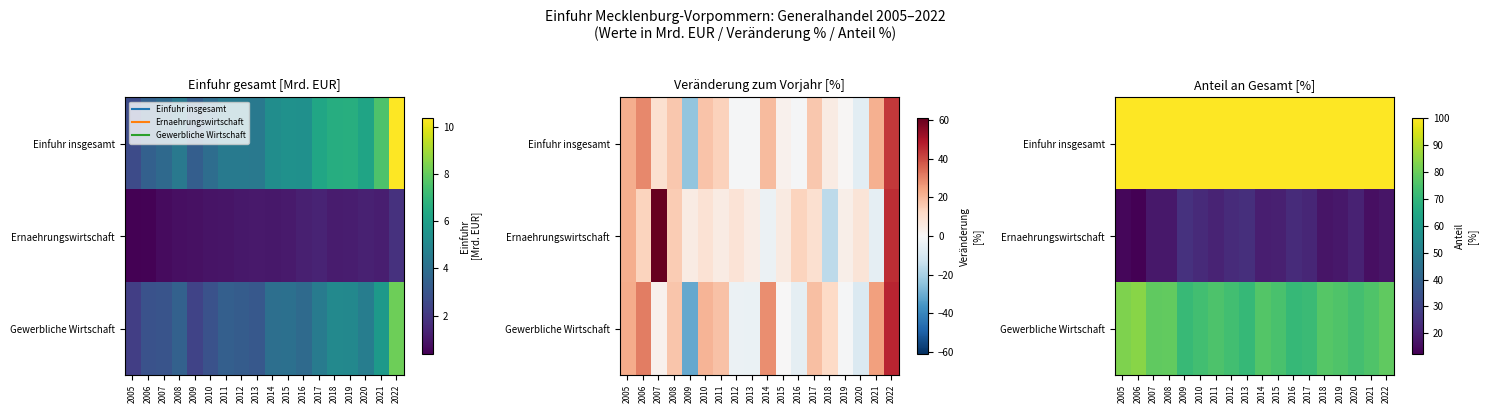

Where is Ernaehrungswirtschaft nearest to the value 18?

2007